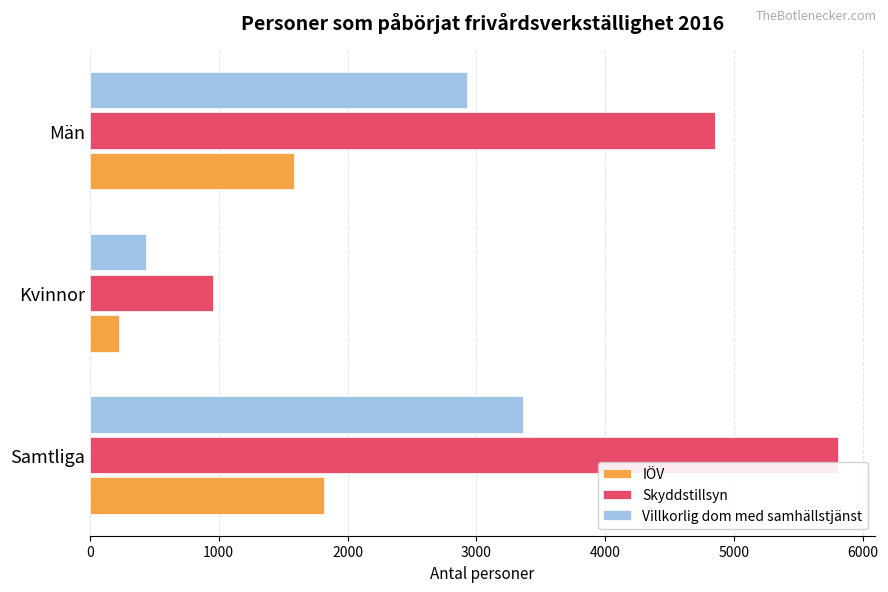

List the labels in order of IÖV value, largest first.

Samtliga, Män, Kvinnor